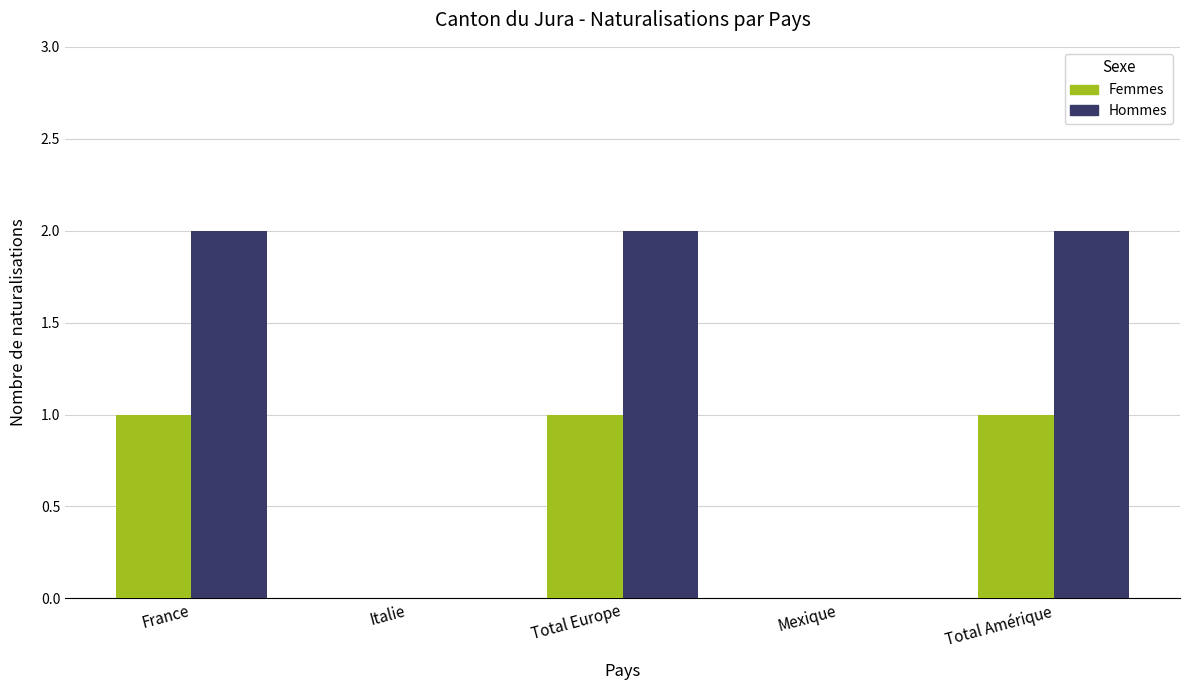

True or false: Femmes has a value of 1 at France.

True